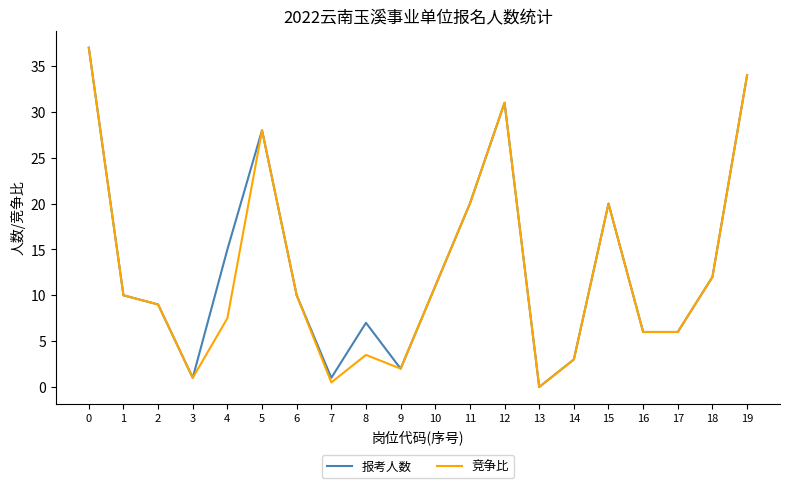

At how many categories does at least one series exceed 16?

6